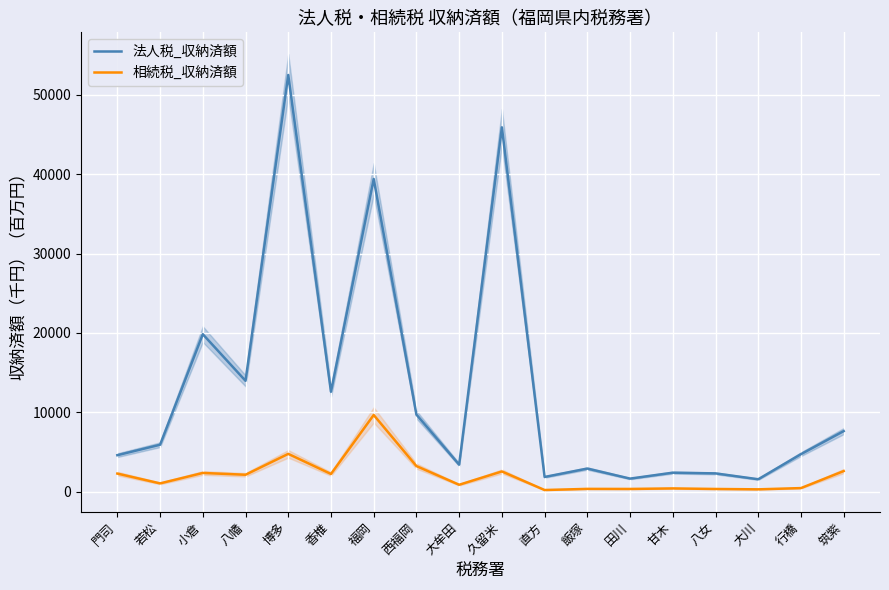

True or false: 相続税_収納済額 and 法人税_収納済額 intersect in this chart.

False